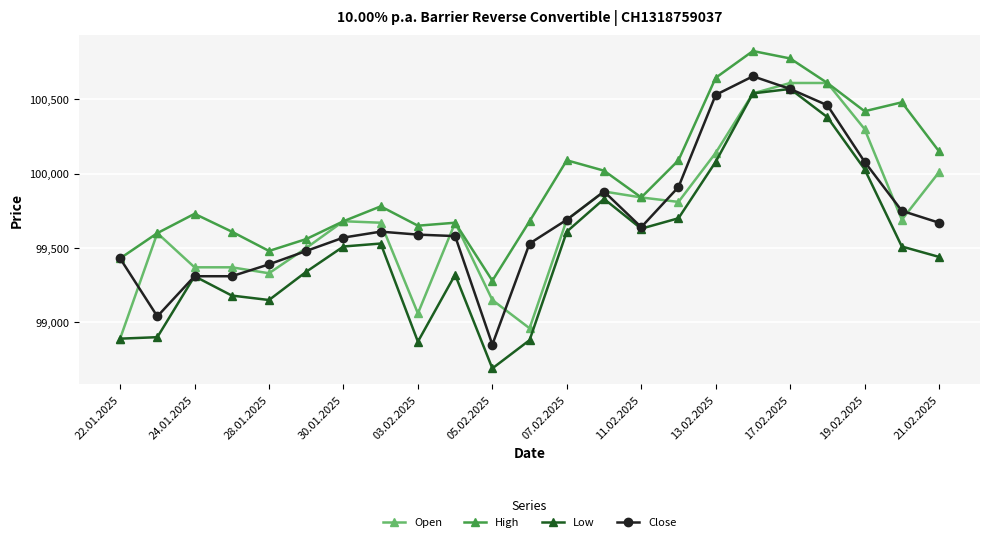

Which series has the widest spread of values?

Low